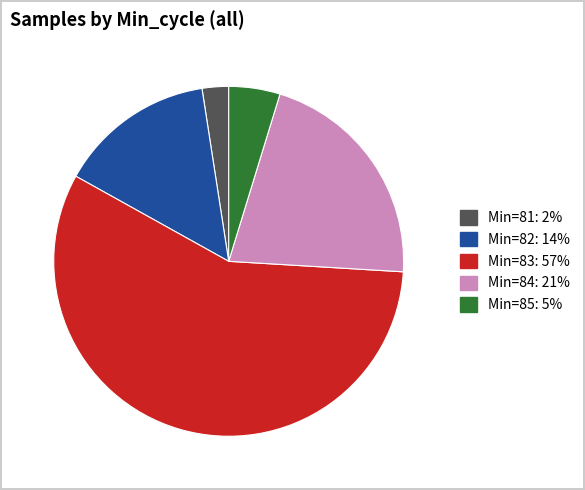

Count the number of slices in the pie.

5